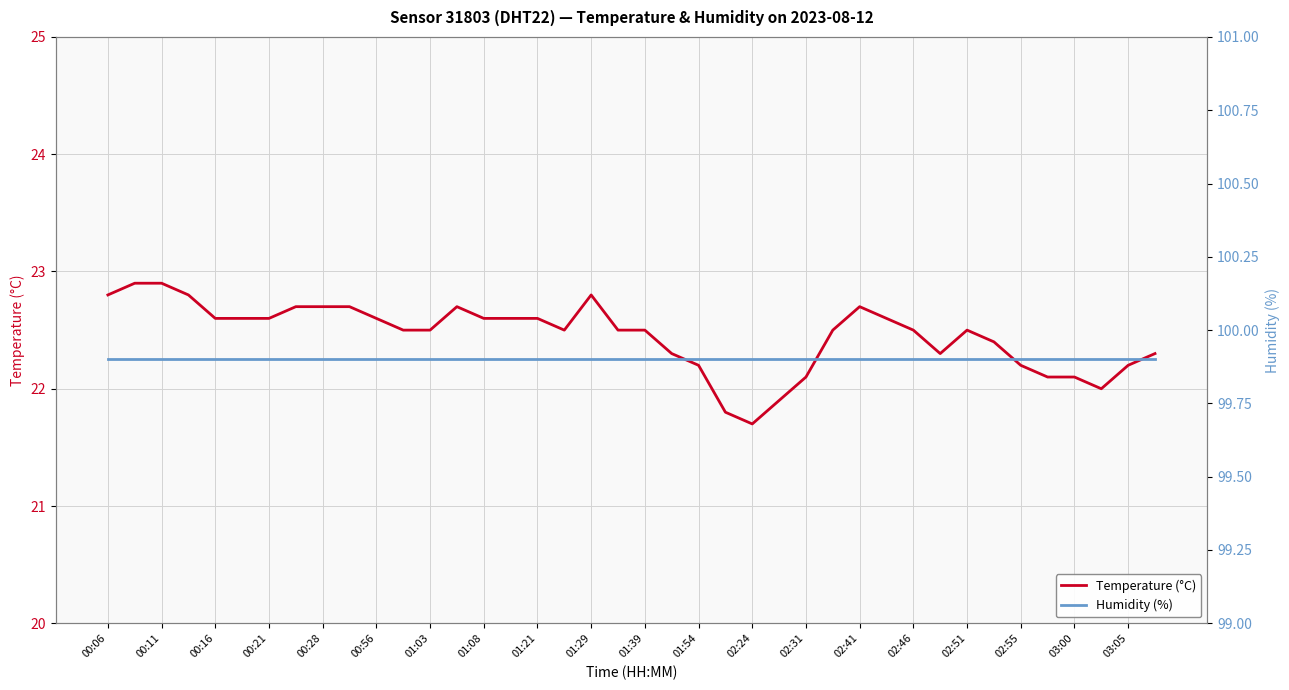

Which series has the largest range (max minus min)?

Temperature (°C)